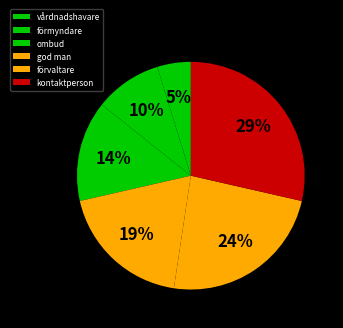

To the nearest percent, what portion does vårdnadshavare represent?

5%